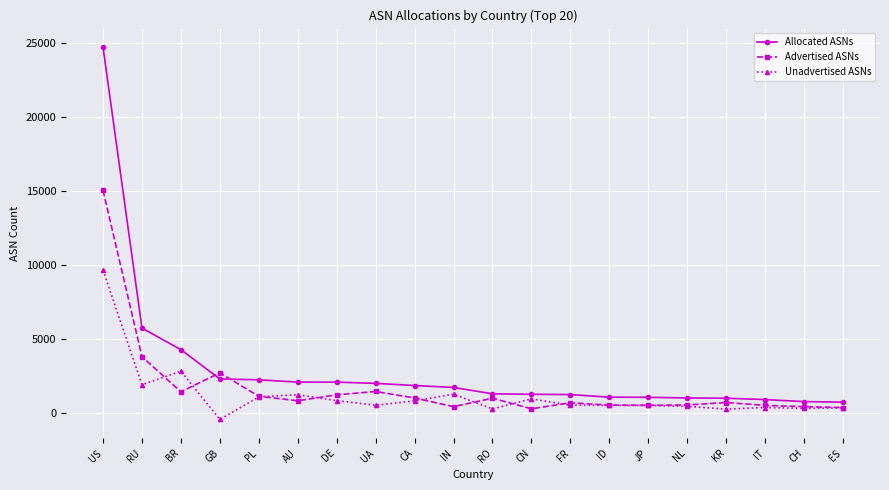

Where is the first local minimum for Unadvertised ASNs?

RU